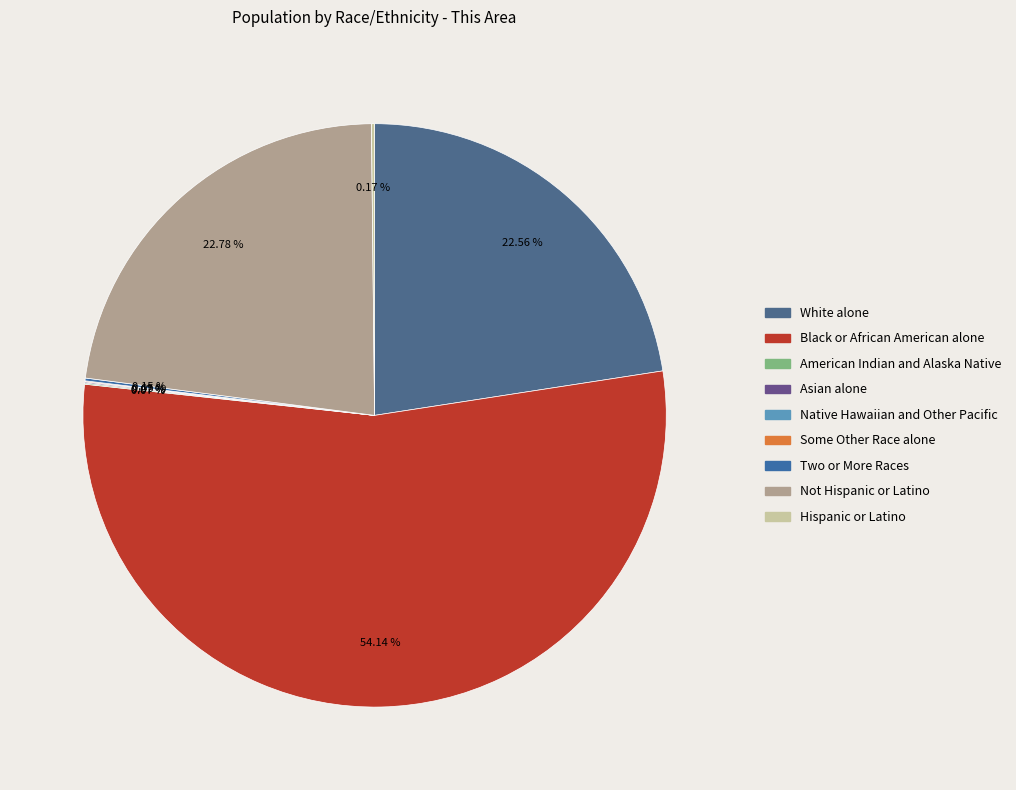

What percentage is NOT represented by Hispanic or Latino?

99.8%